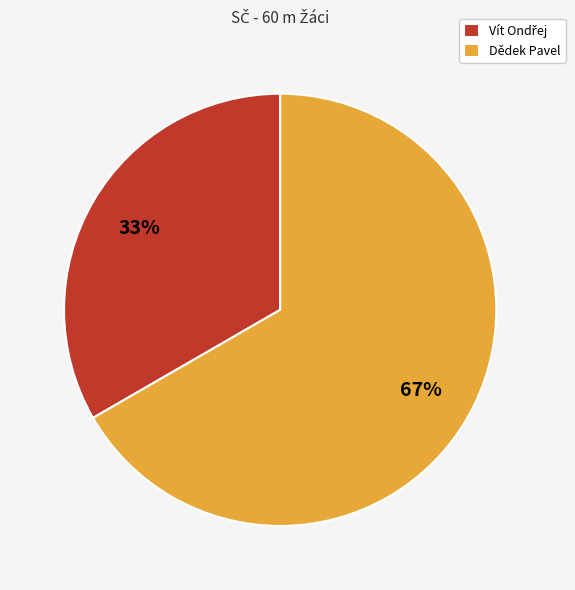

True or false: Dědek Pavel accounts for 93% of the total.

False